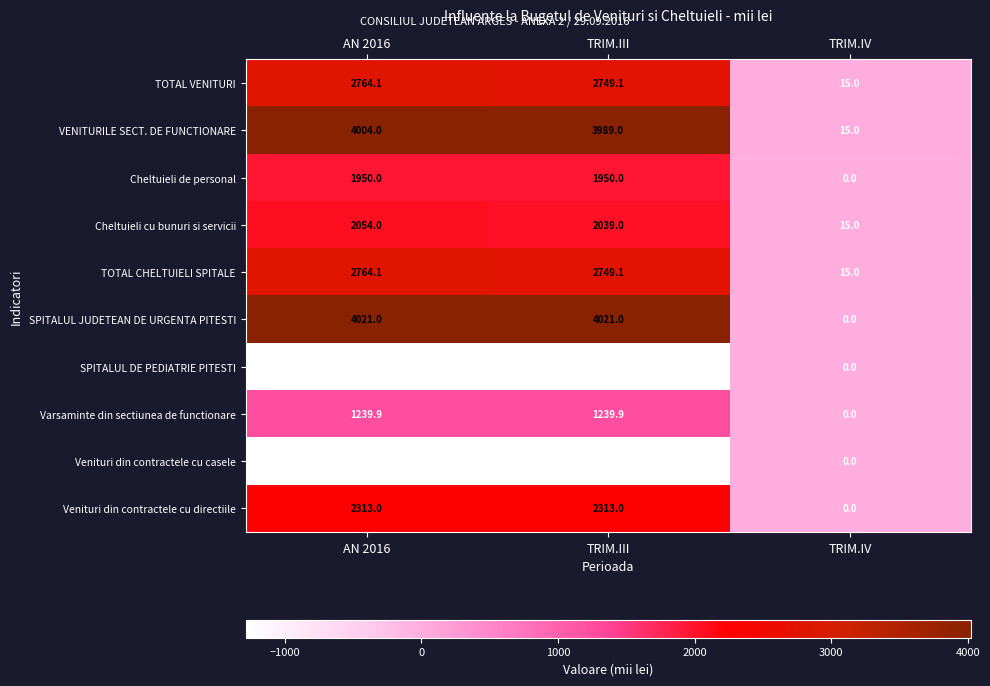

What is the total value across all series at TRIM.IV?

60.0